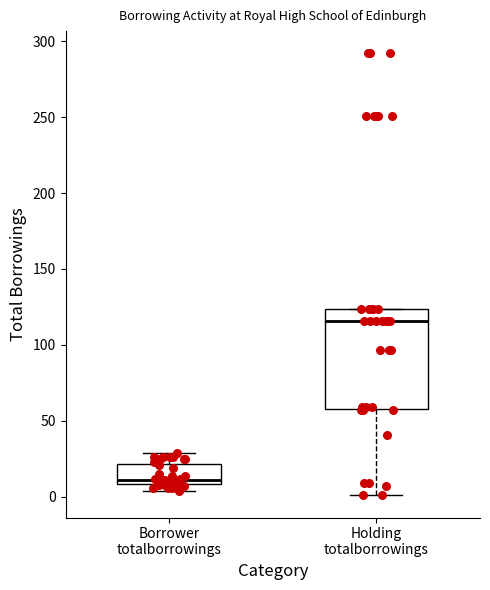

Which box has the lowest median line?

Borrower totalborrowings